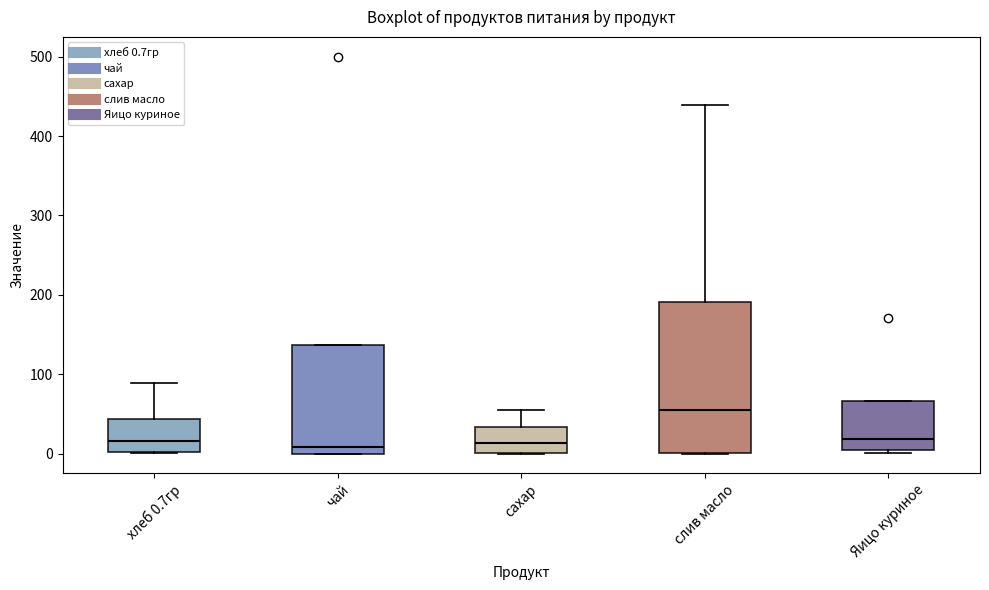

Which box is the tallest, from its lower edge to its upper edge?

слив масло